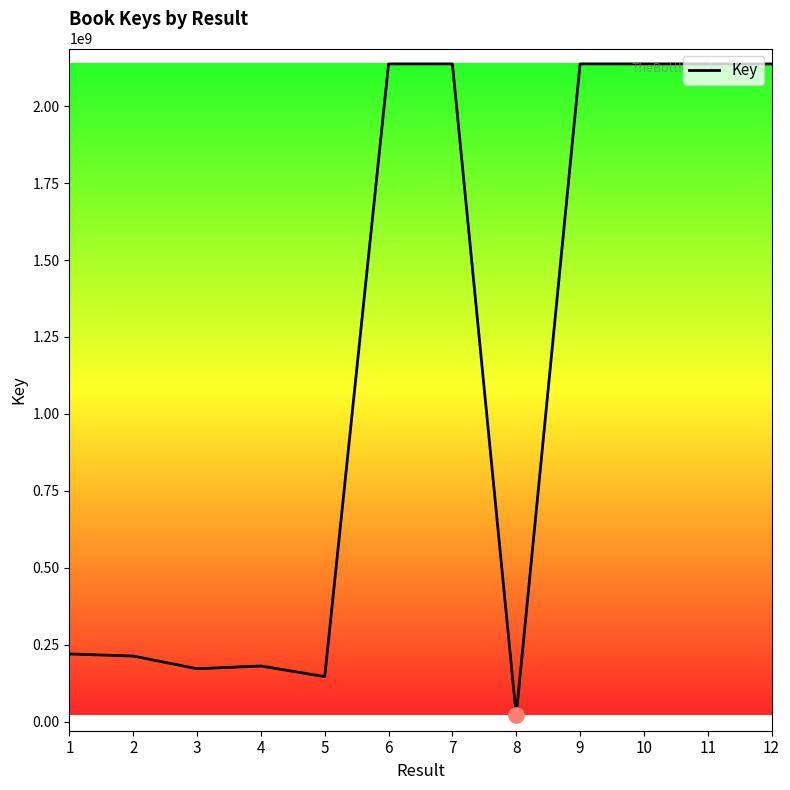

Approximately how many times larger is the value at 9 compared to 10?

1.0